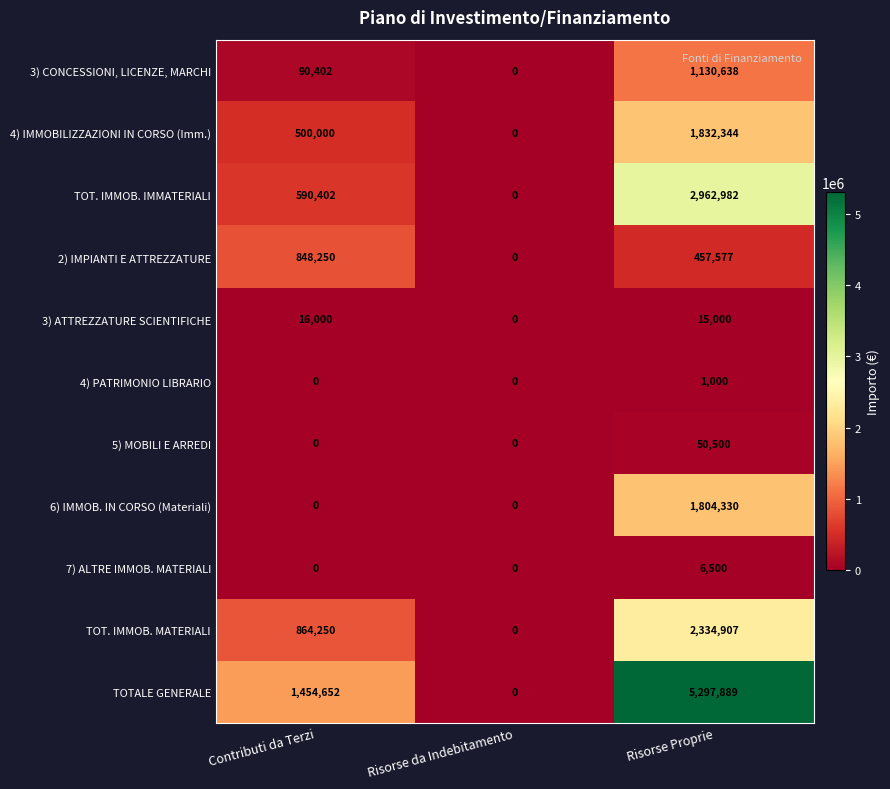

How many categories are shown in the chart?

3